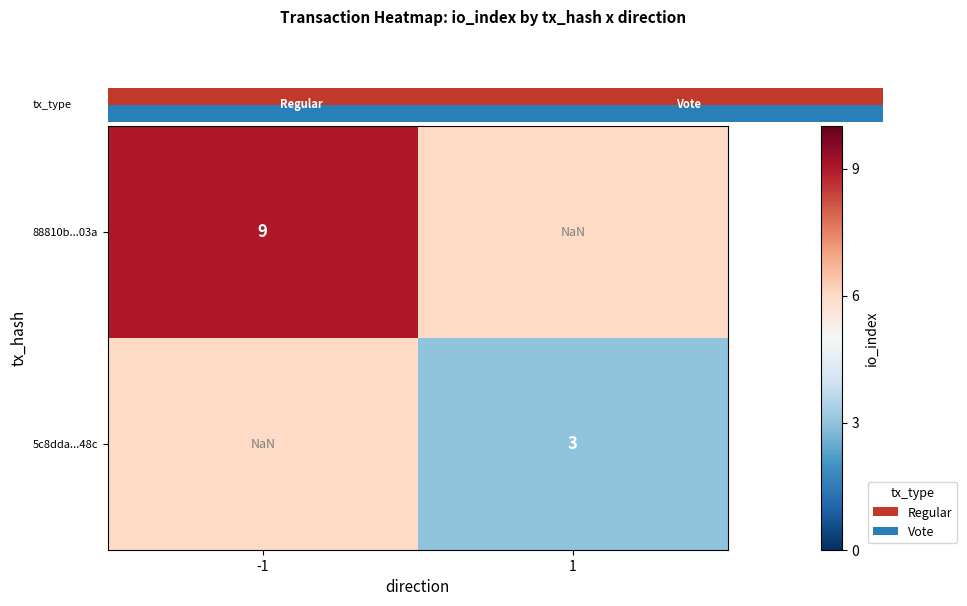

The 5c8dda...48c series shows 3.0 at 1. True or false?

True